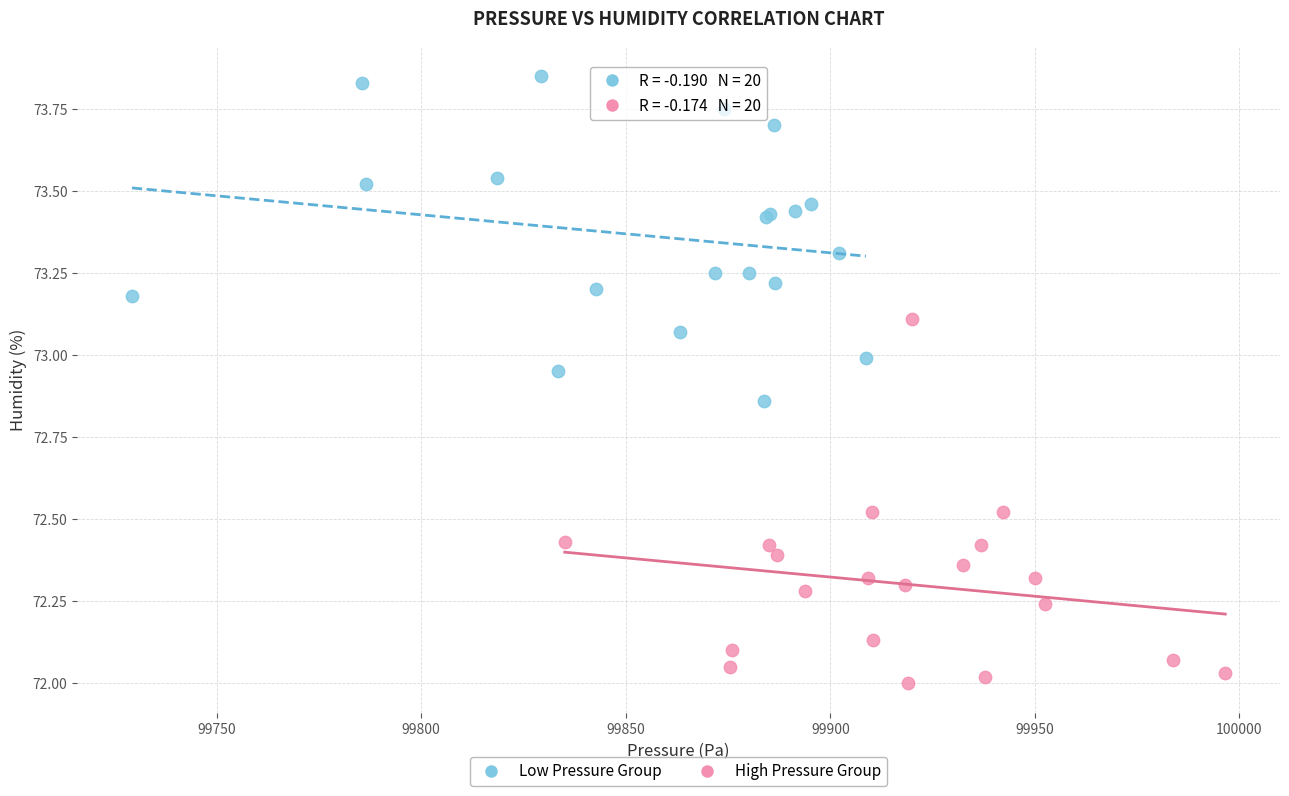

Which series reaches the minimum Y coordinate?

High Pressure Group